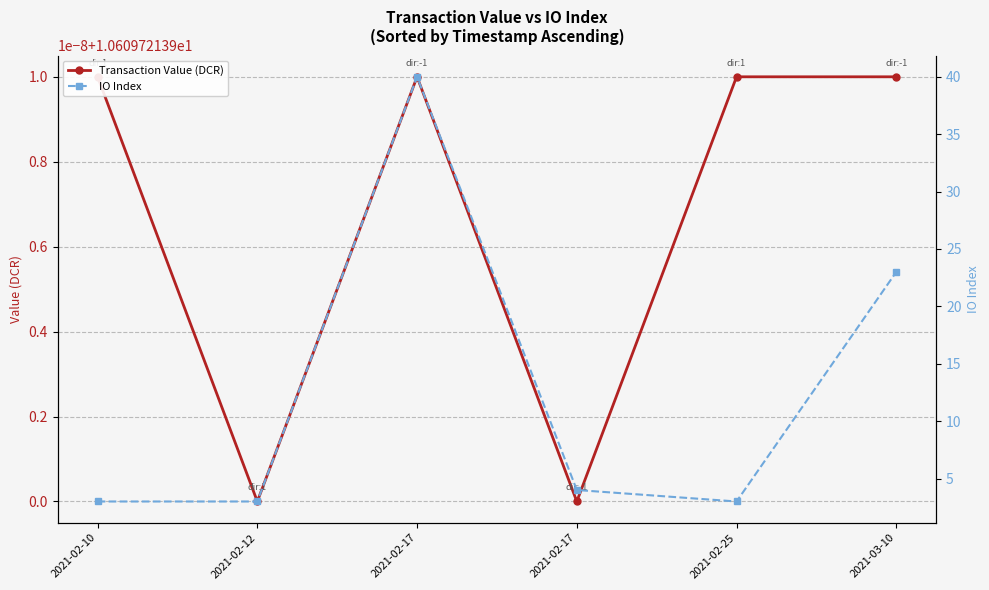

Reading left to right, list all the values displayed in this chart.

Transaction Value (DCR): 10.6	10.6	10.6	10.6	10.6	10.6
IO Index: 3.0	3.0	40.0	4.0	3.0	23.0